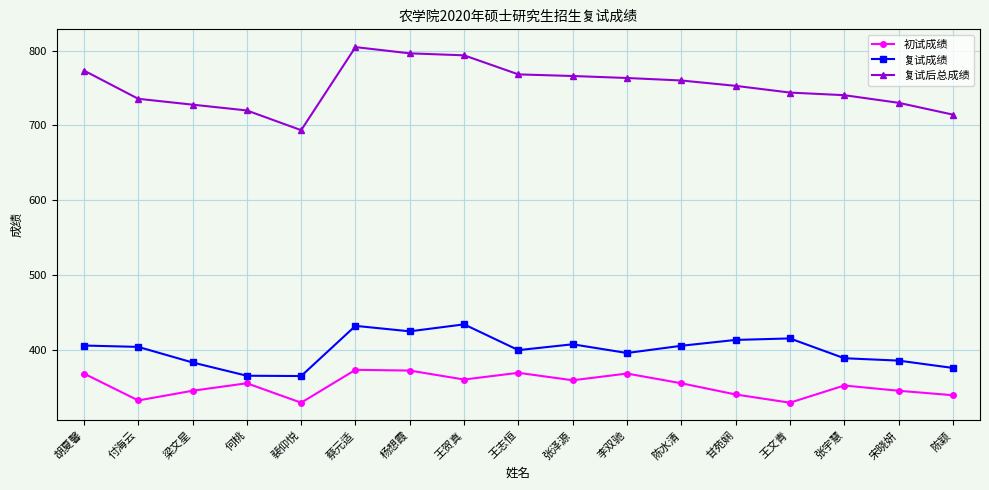

What is the greatest value displayed?

804.8